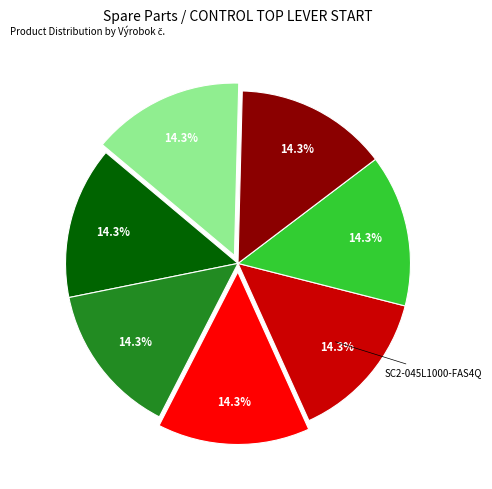

Does any single category account for the majority?

No